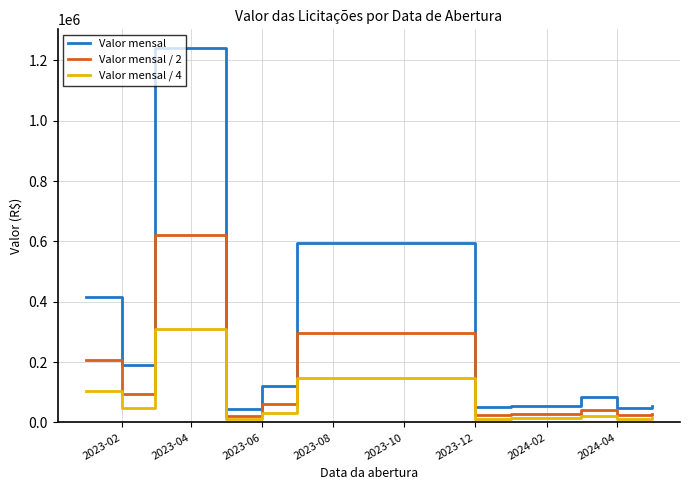

What is the sum of all Valor mensal / 4 values?

738762.0